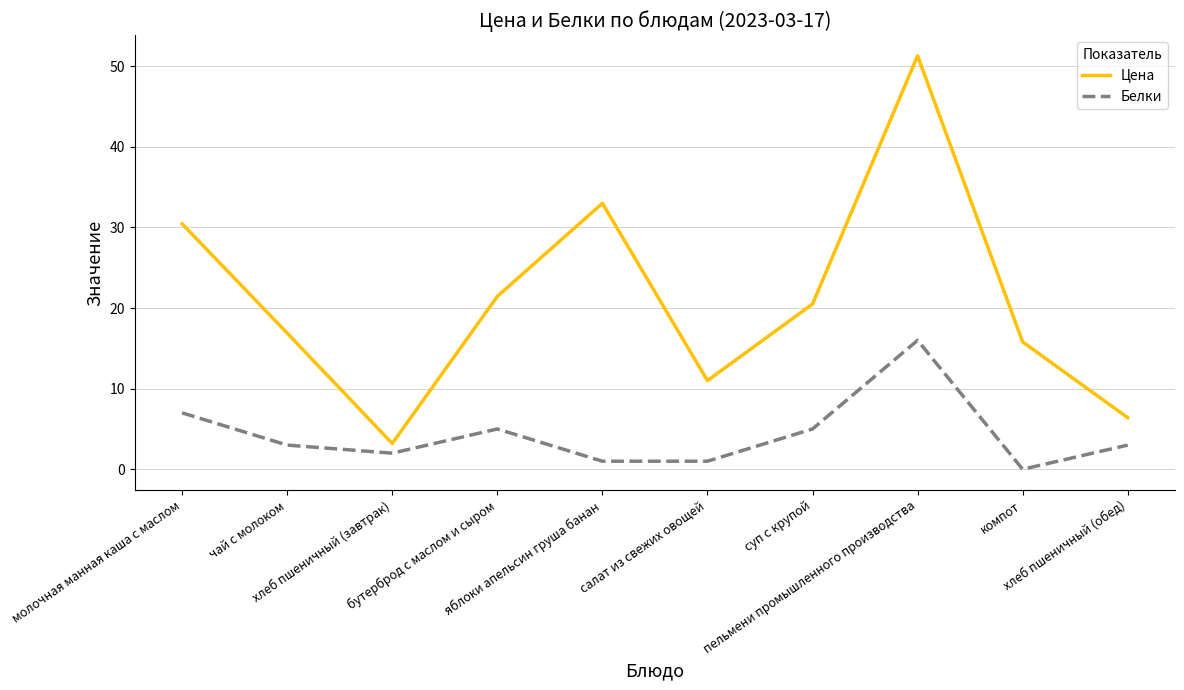

Which series has the largest range (max minus min)?

Цена